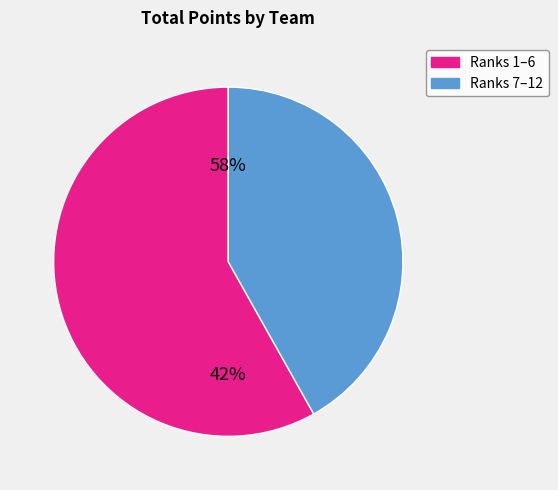

True or false: Knightmare accounts for 1% of the total.

False